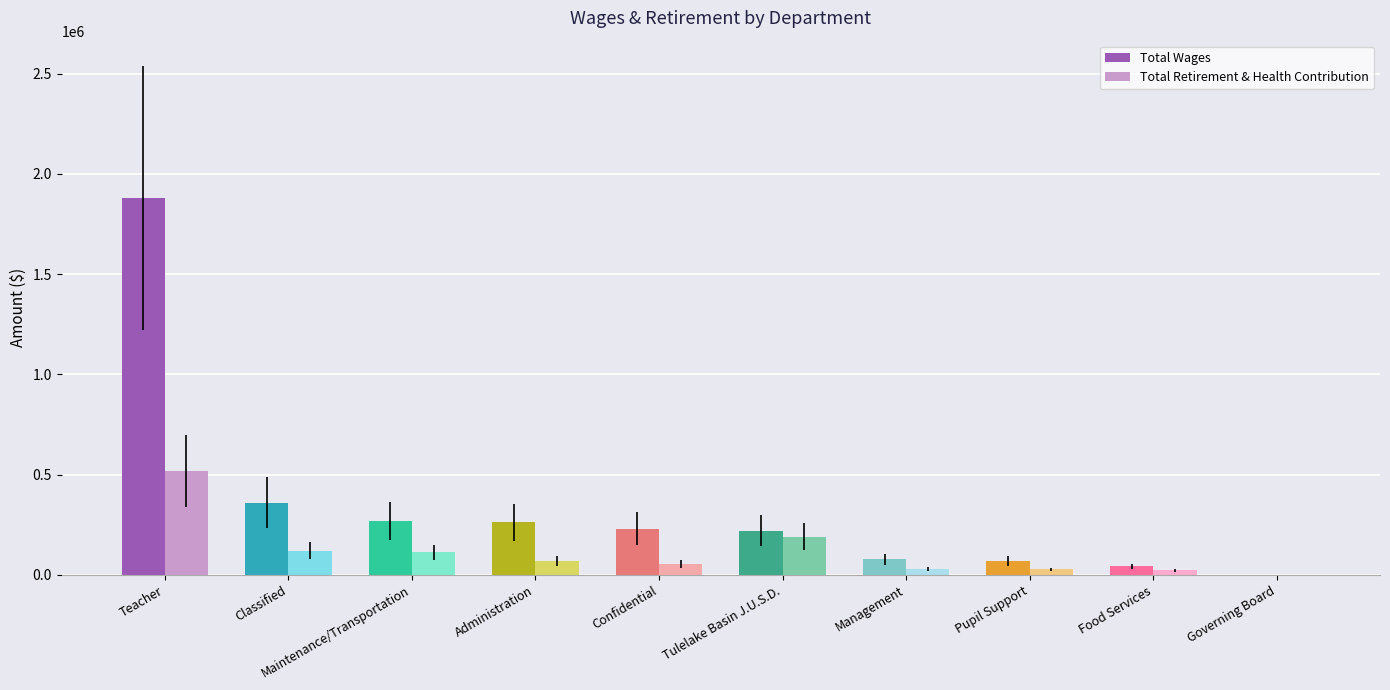

Which series has the widest spread of values?

Total Wages